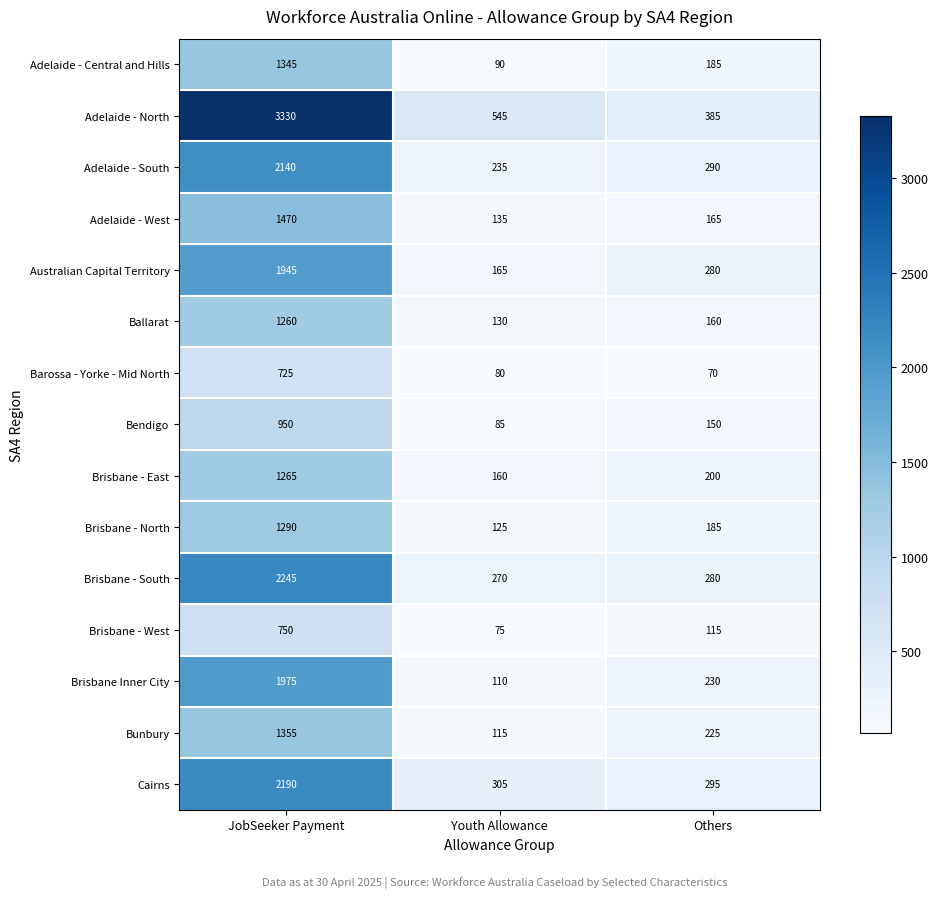

What is the greatest value displayed?

3330